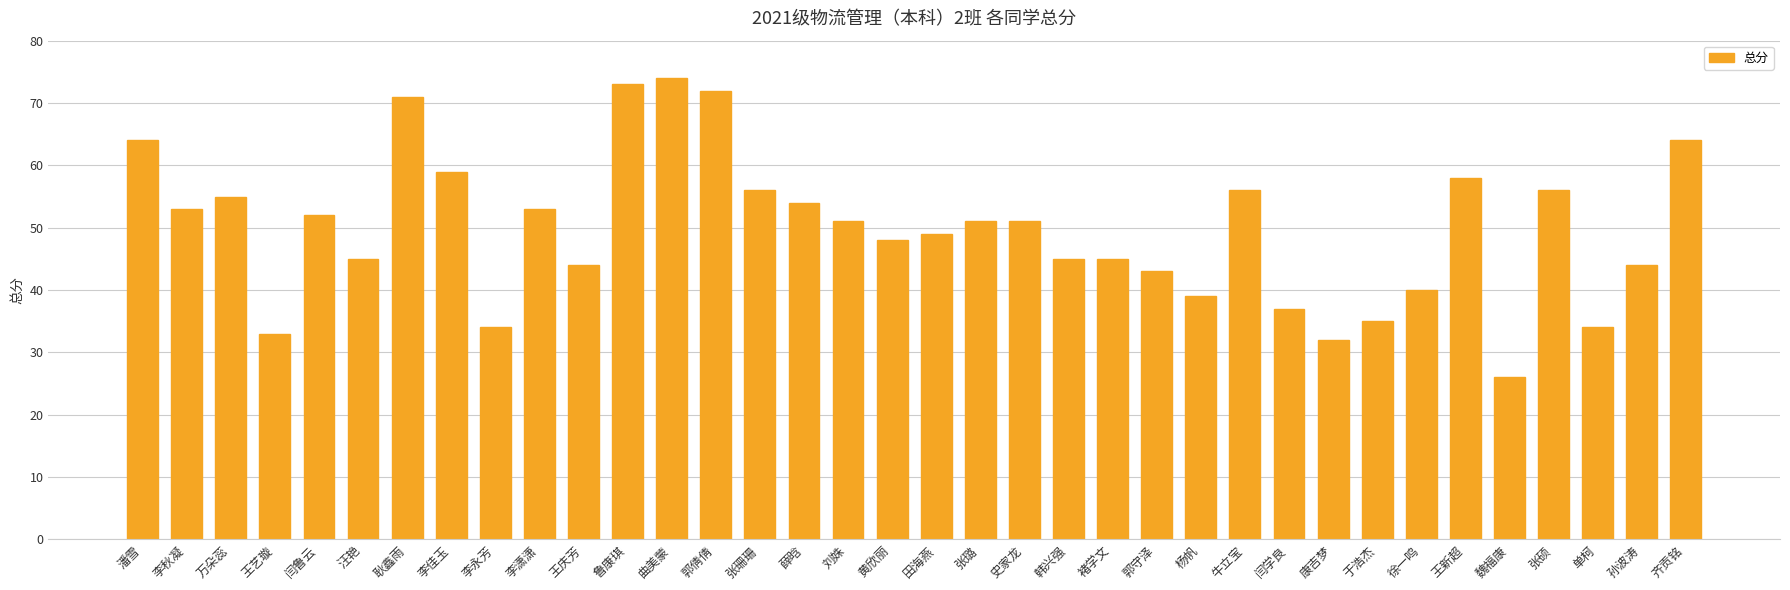

Approximately how many times larger is the value at 闫学良 compared to 于浩杰?

1.1